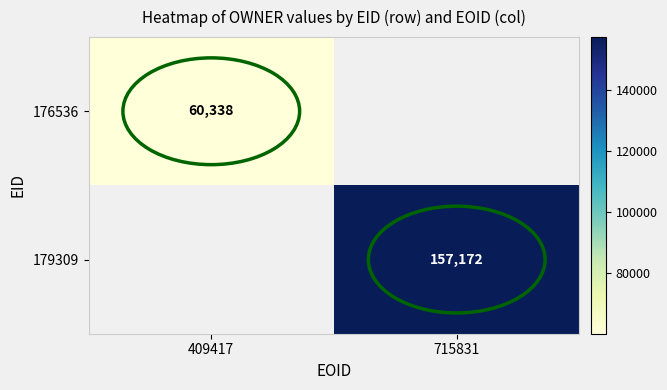

Which category has the highest value across all series?

715831